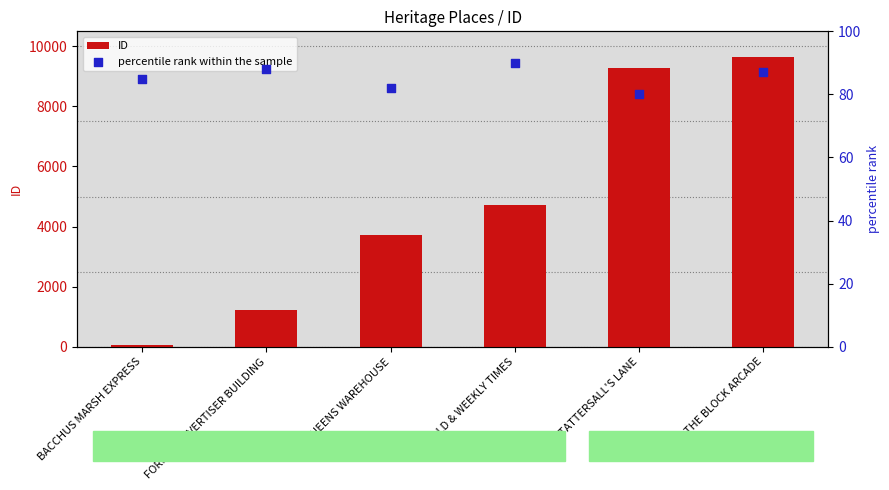

At which category is the sum across all series the highest?

THE BLOCK ARCADE